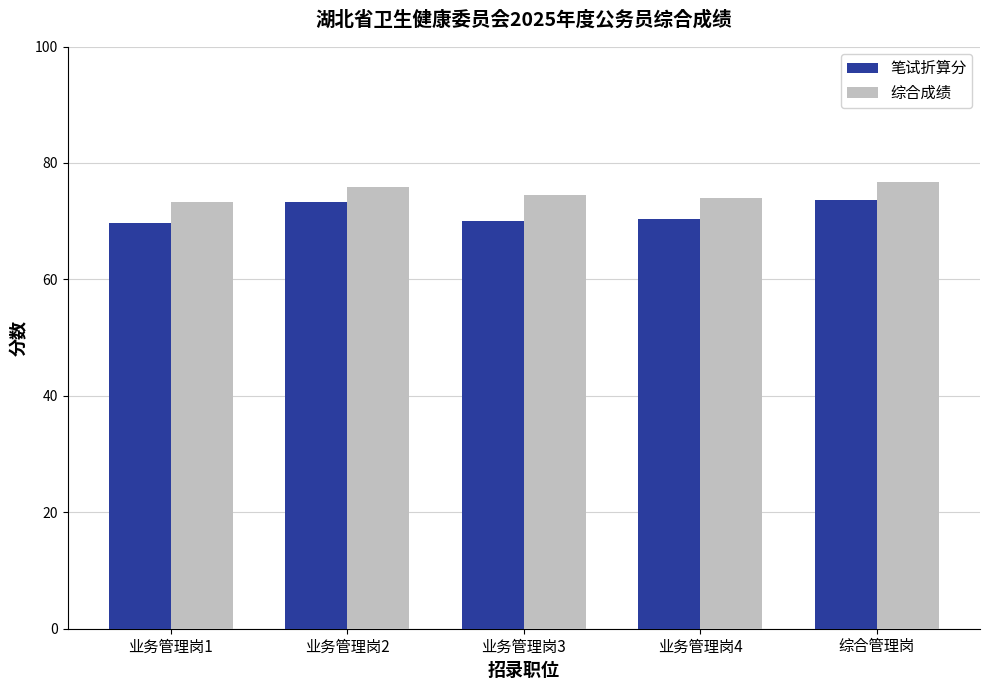

List the series in order of their peak value, lowest first.

笔试折算分, 综合成绩